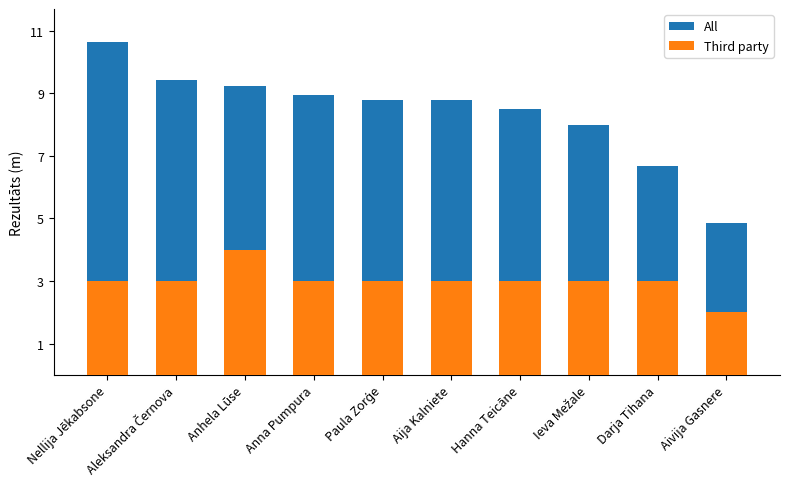

What is the label of the 9th bar from the right?

Aleksandra Černova